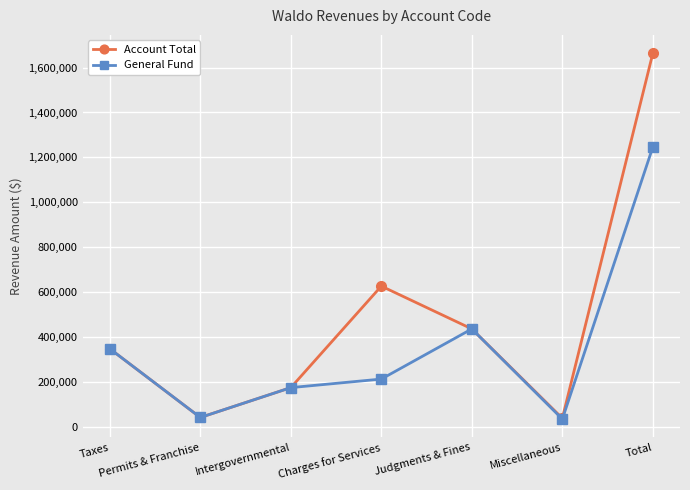

What is the highest value of the General Fund series?

1246462